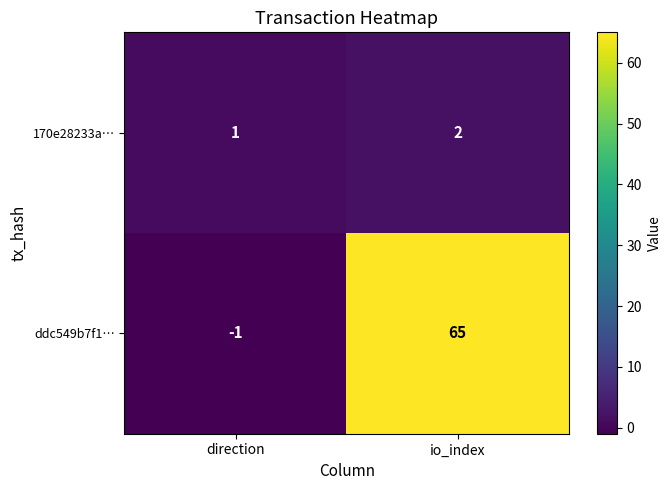

List the series in order of their peak value, highest first.

ddc549b7f1…, 170e28233a…